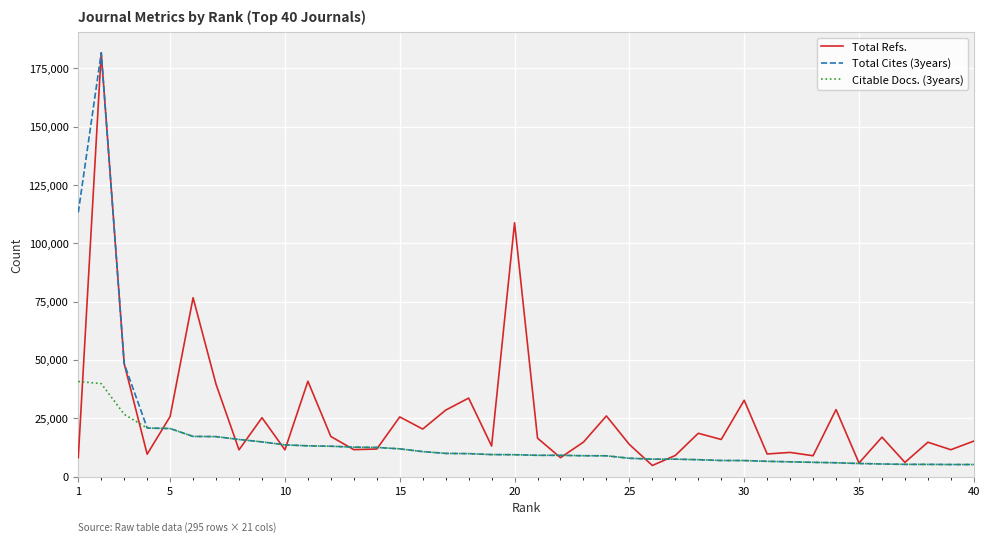

Which series has the largest total across all categories?

Total Refs.